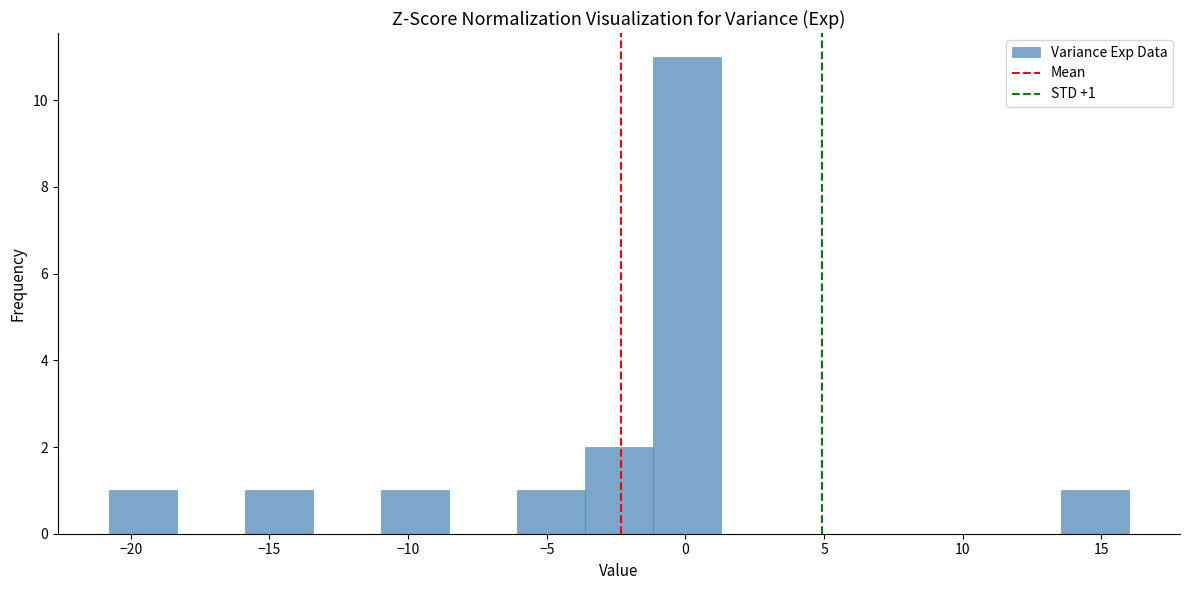

Which range on the x-axis has the tallest bar?

-1.0 to 1.5